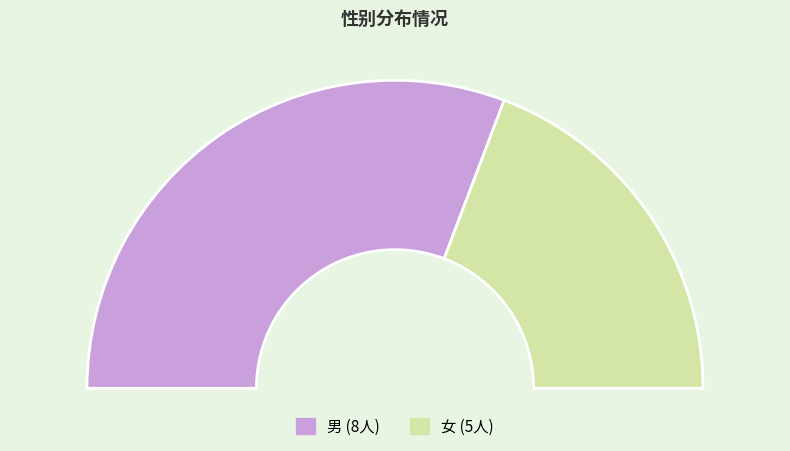

How many slices are in this pie chart?

2